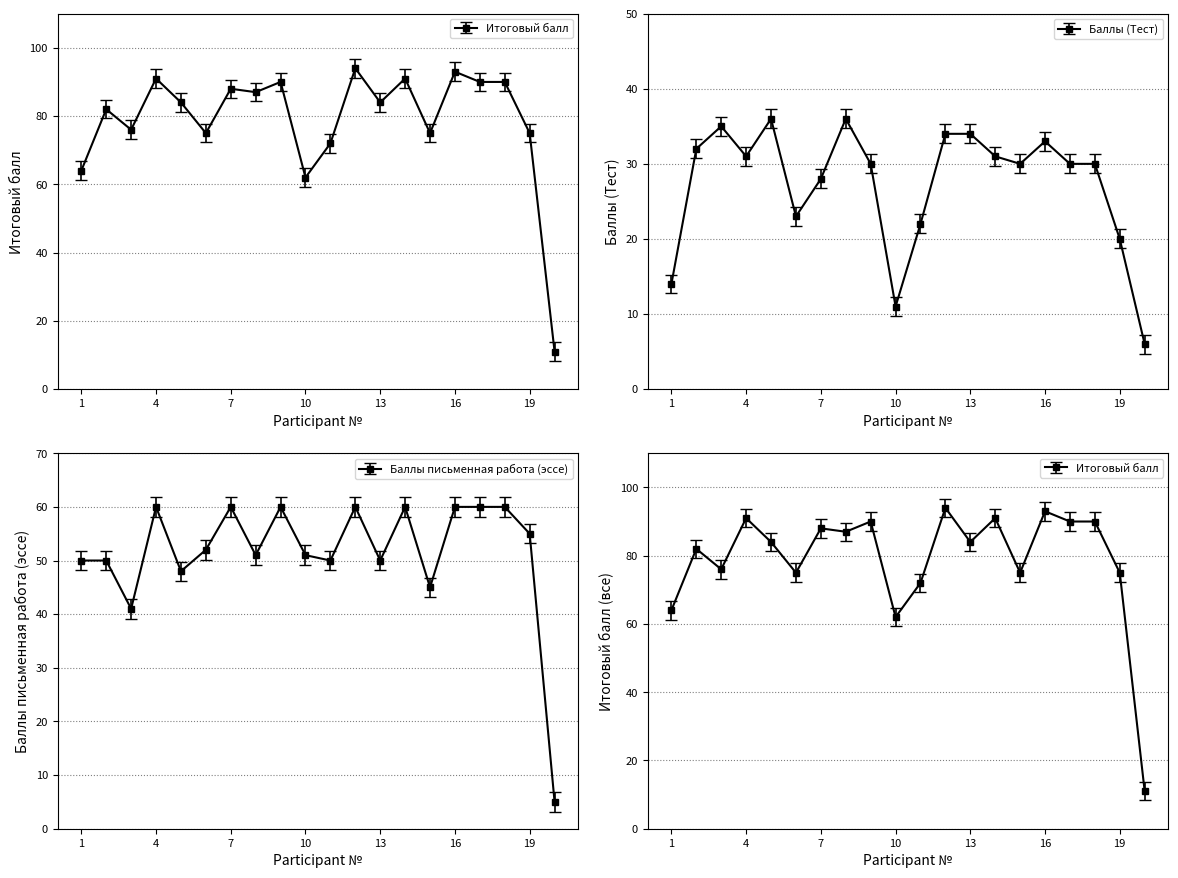

At 4, list the series in order from largest to smallest.

Итоговый балл, Баллы письменная работа (эссе), Баллы (Тест)